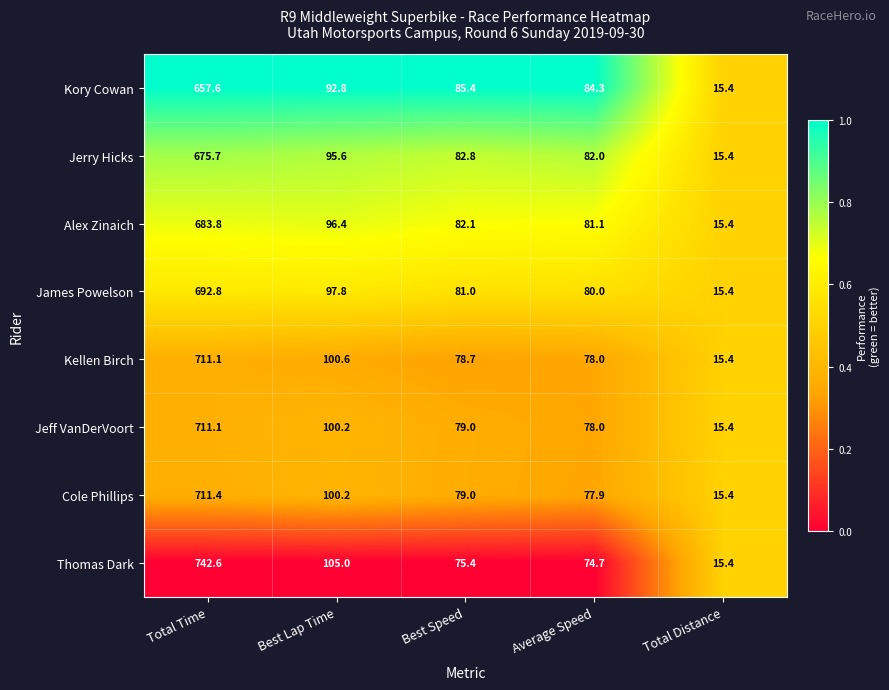

The value of Jeff VanDerVoort at Best Lap Time is 100.2. True or false?

True